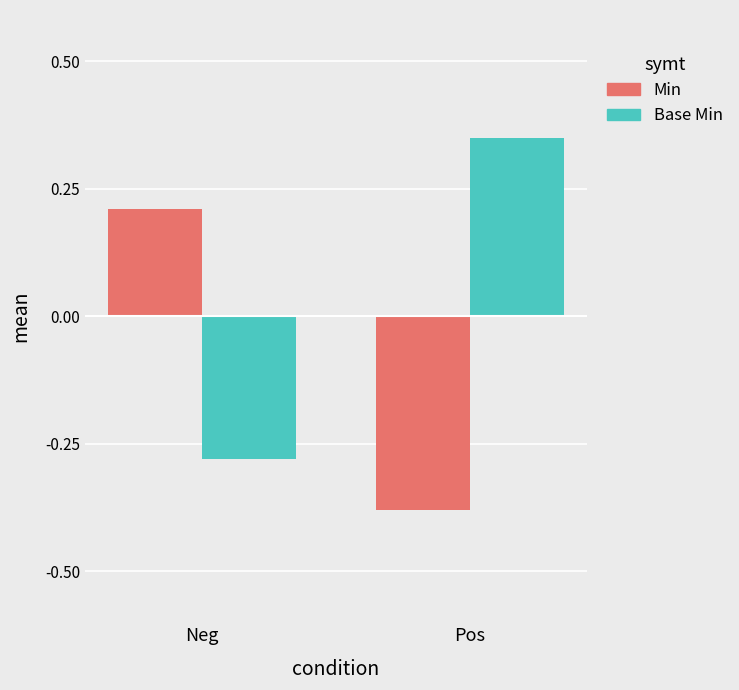

What is the difference between the Min values at Pos and Neg?

0.6